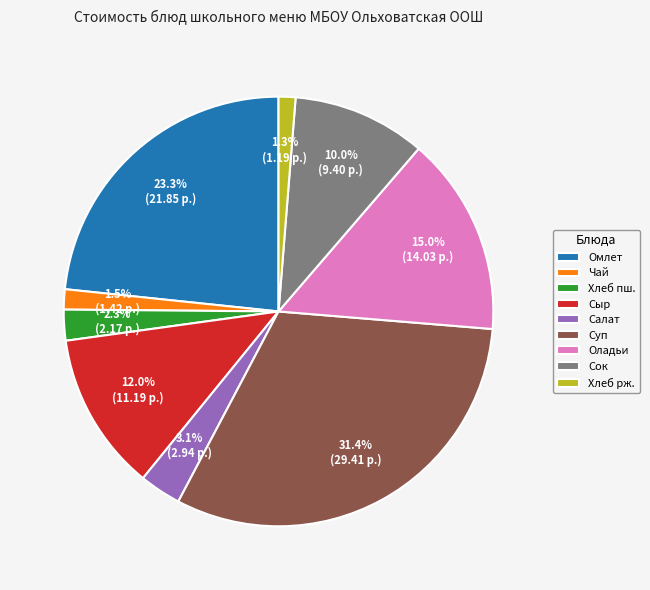

What percentage is NOT represented by Салат?

96.9%